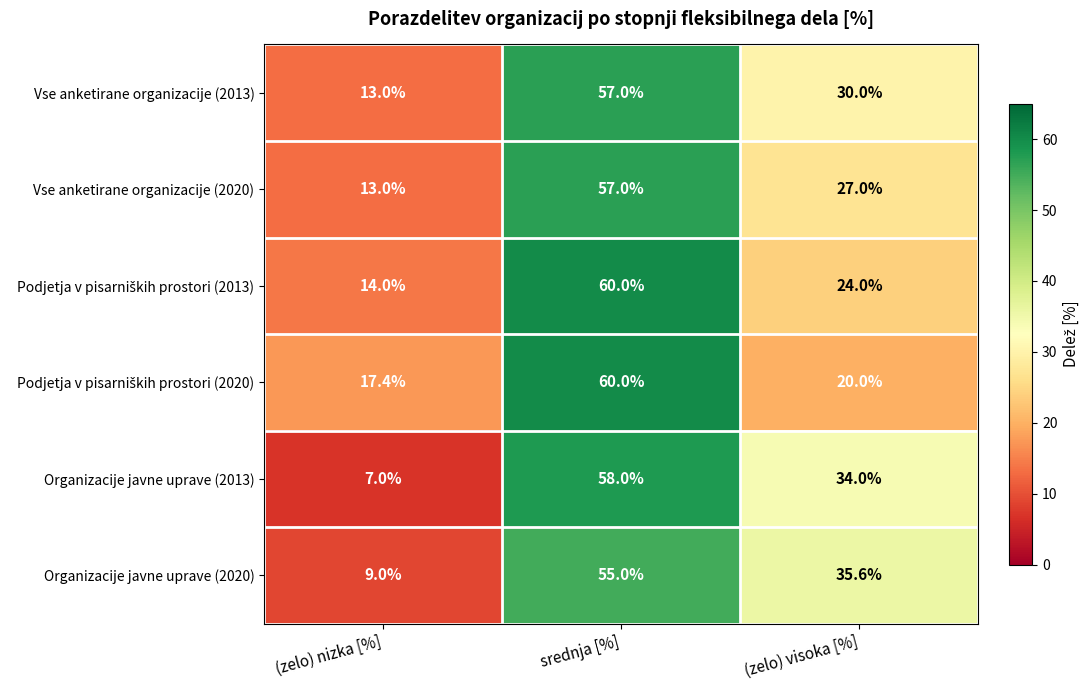

What is the difference between the Organizacije javne uprave (2013) values at srednja [%] and (zelo) visoka [%]?

24.0